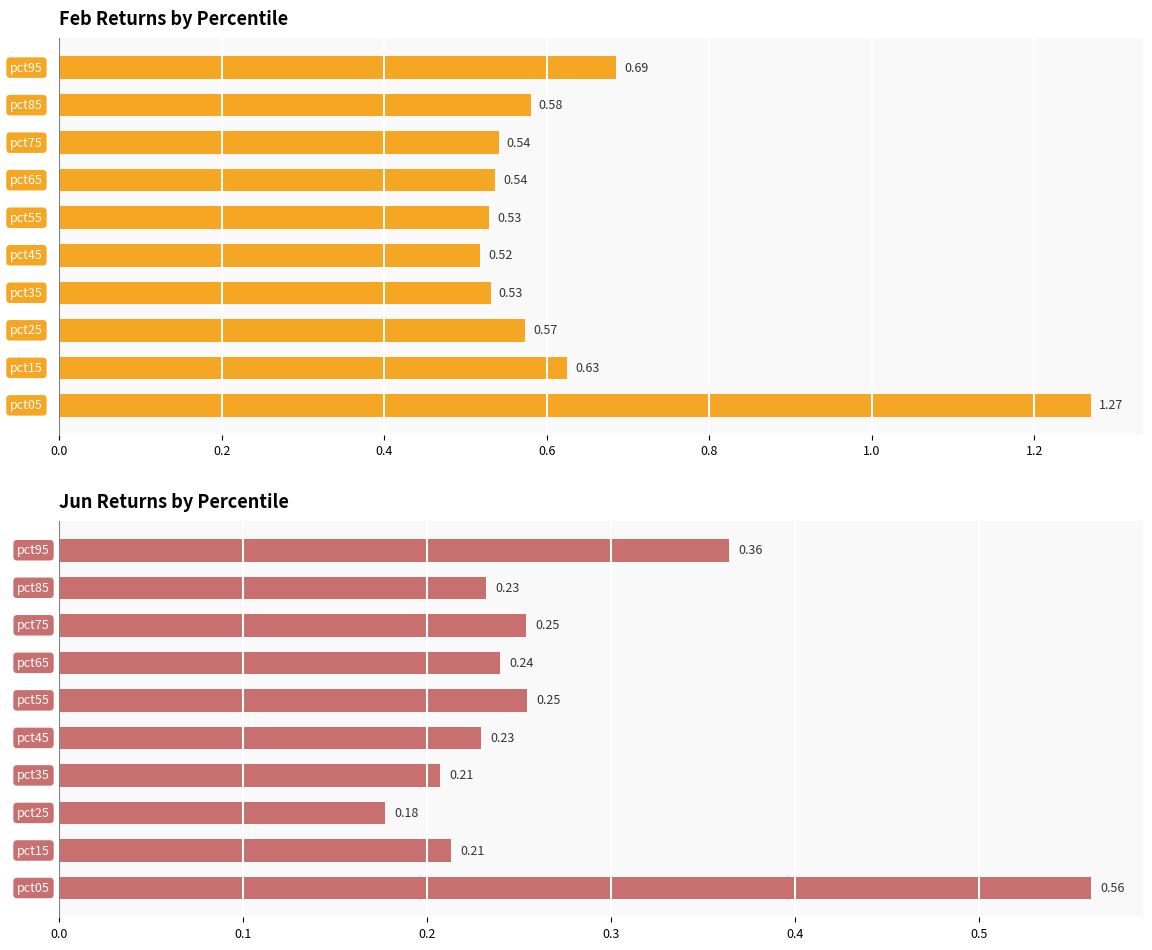

Which label corresponds to the largest value in the chart?

pct05